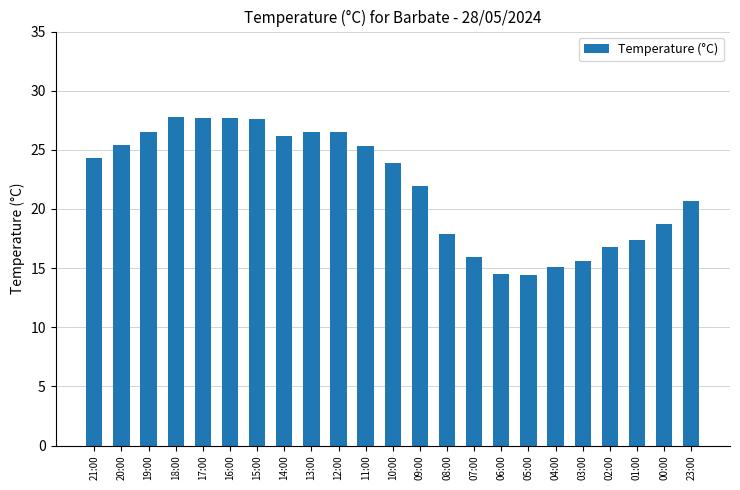

Where does the data first go above 23?

21:00